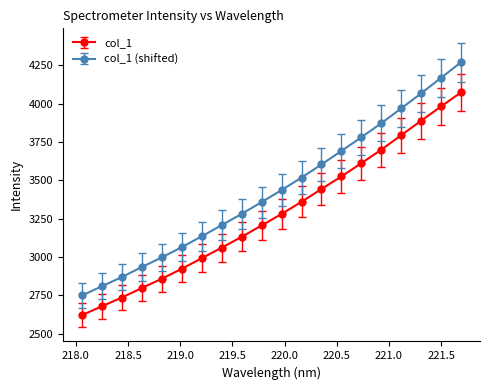

Is this an area chart (filled region under the line)?

No